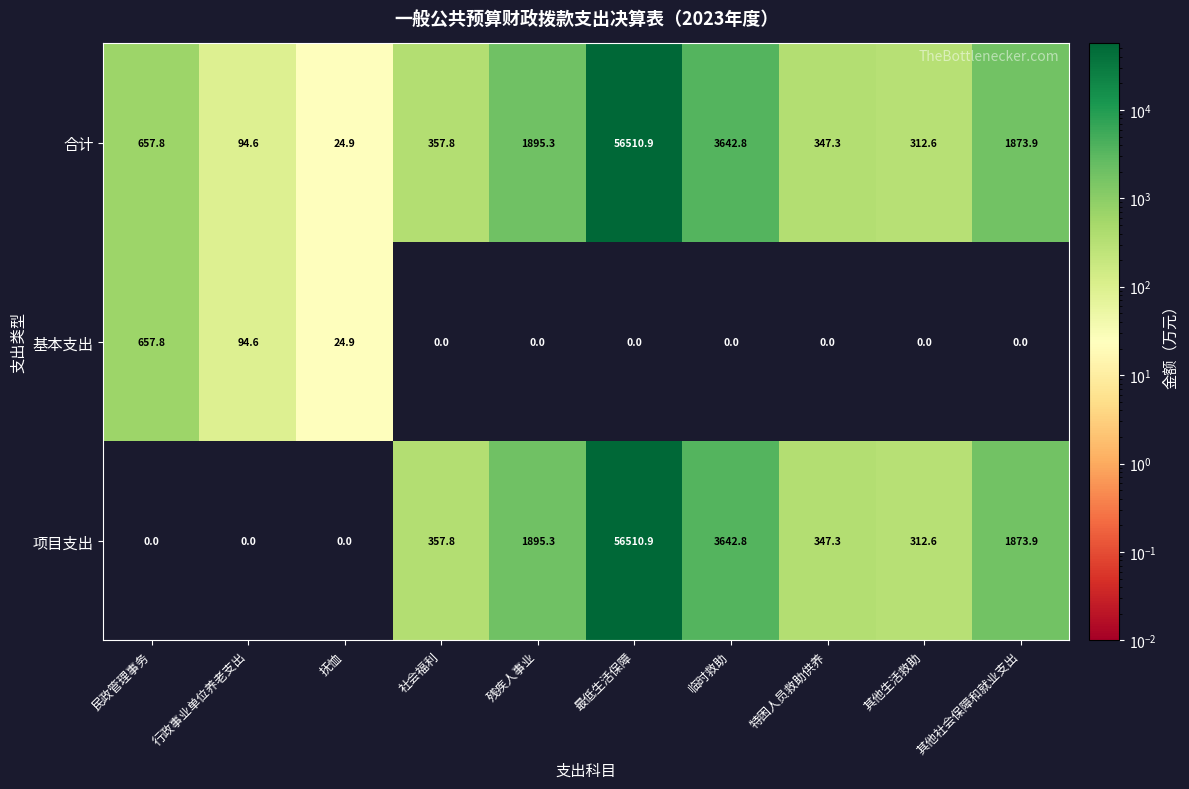

List the labels in order of 合计 value, smallest first.

抚恤, 行政事业单位养老支出, 其他生活救助, 特困人员救助供养, 社会福利, 民政管理事务, 其他社会保障和就业支出, 残疾人事业, 临时救助, 最低生活保障